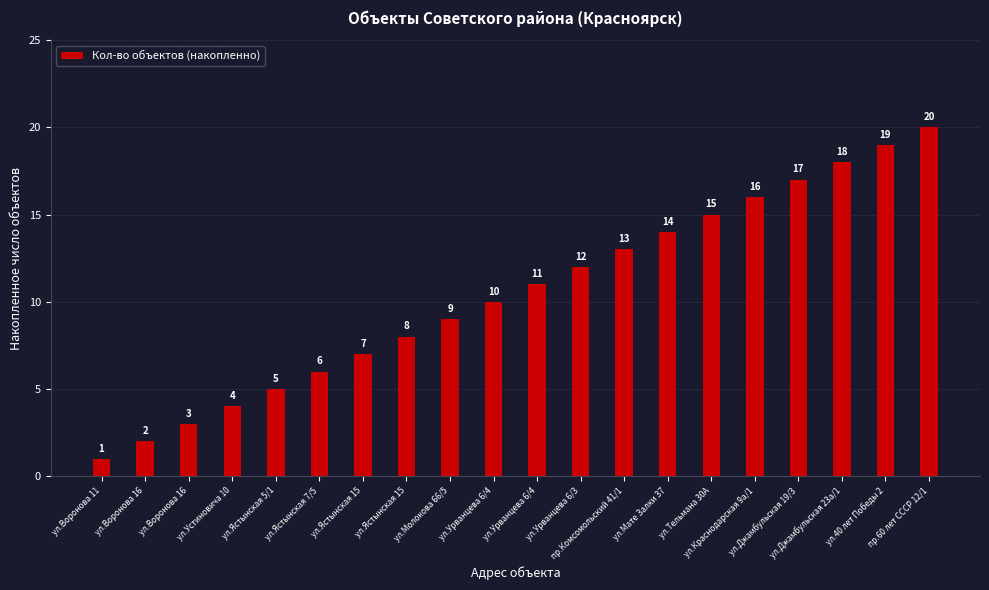

Reading left to right, transcribe all the data shown in this chart.

ул.Воронова 11=1	ул.Воронова 16=2	ул.Воронова 16=3	ул.Устиновича 10=4	ул.Ястынская 5/1=5	ул.Ястынская 7/5=6	ул.Ястынская 15=7	ул.Ястынская 15=8	ул.Молокова 66/5=9	ул.Урванцева 6/4=10	ул.Урванцева 6/4=11	ул.Урванцева 6/3=12	пр.Комсомольский 41/1=13	ул.Мате Залки 37=14	ул.Тельмана 30А=15	ул.Краснодарская 9а/1=16	ул.Джамбульская 19/3=17	ул.Джамбульская 23а/1=18	ул.40 лет Победы 2=19	пр.60 лет СССР 12/1=20